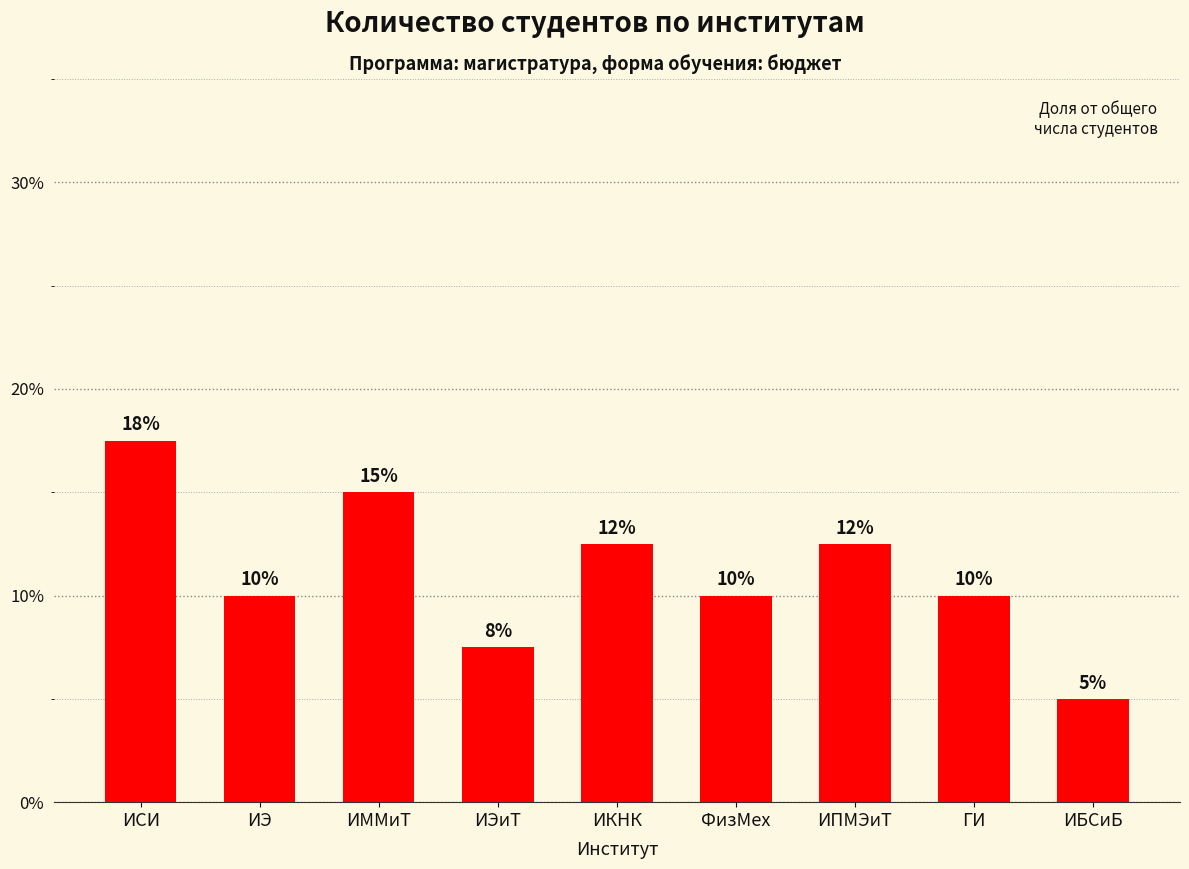

Are the bars horizontal?

No